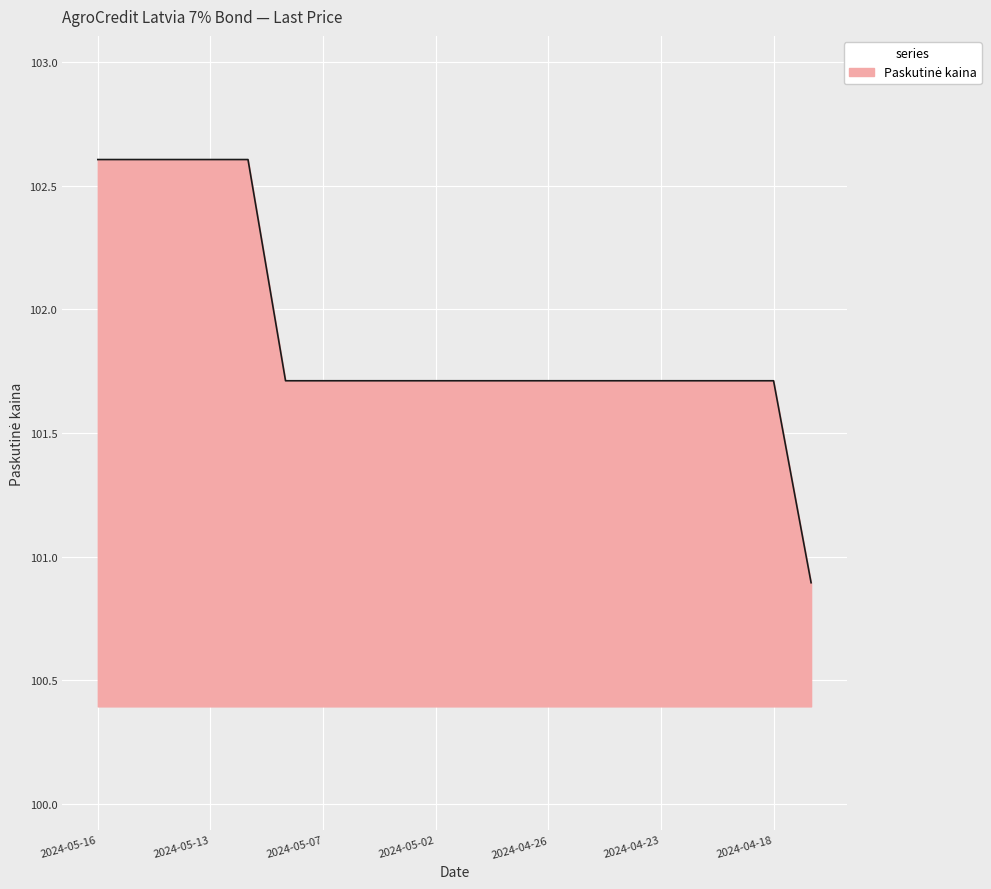

What is the difference between the maximum and minimum values?

1.7